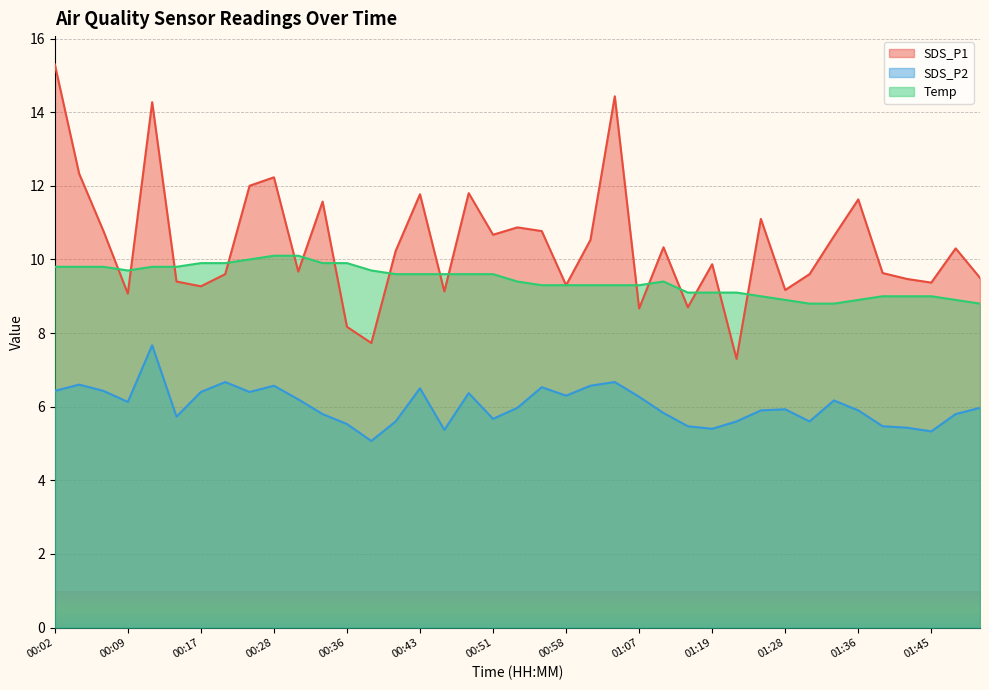

At 01:22, list the series in order from smallest to largest.

SDS_P2, SDS_P1, Temp